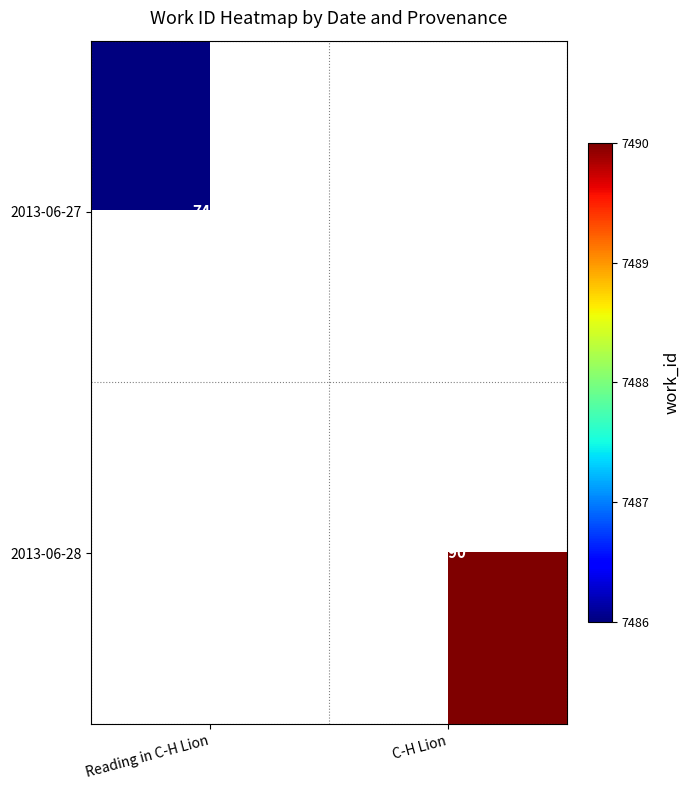

How many categories are shown in the chart?

2